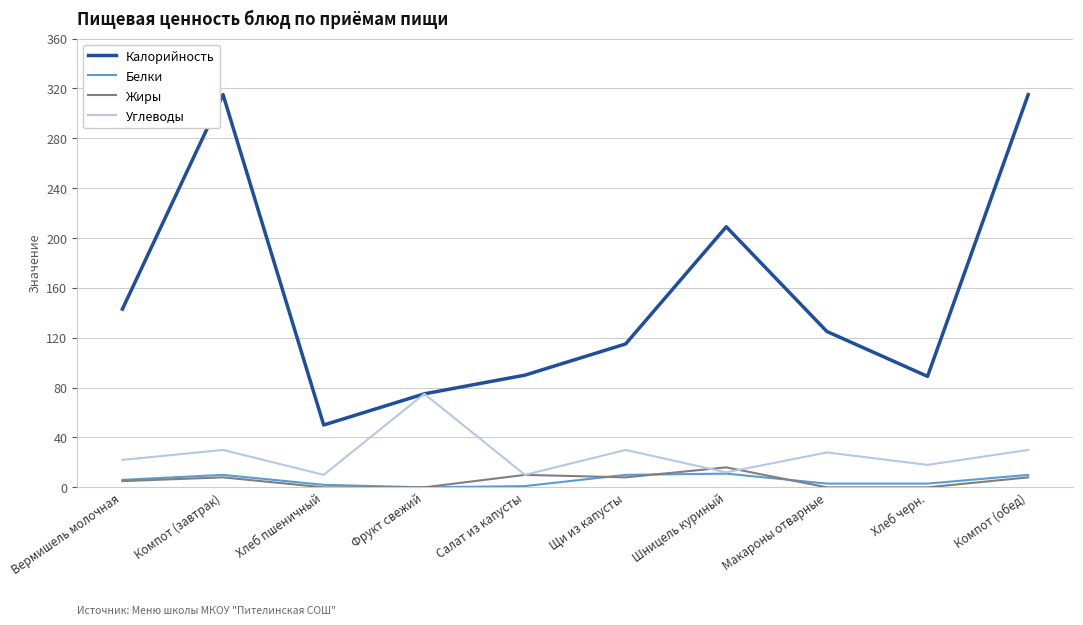

True or false: Жиры and Калорийность cross at least once.

False